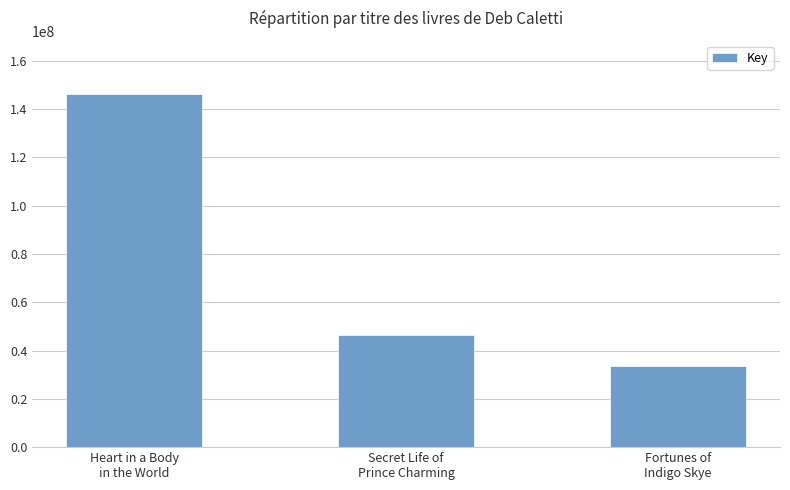

What is the sum of all values?

226461971